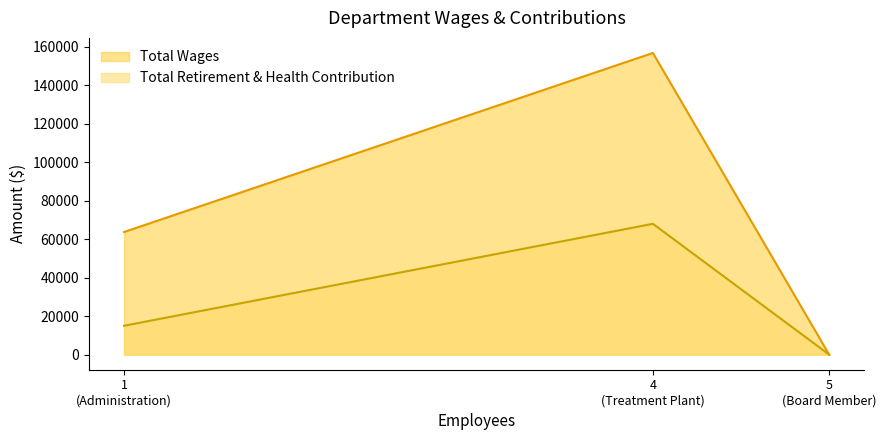

The Total Retirement & Health Contribution series shows 68000 at Treatment Plant. True or false?

True